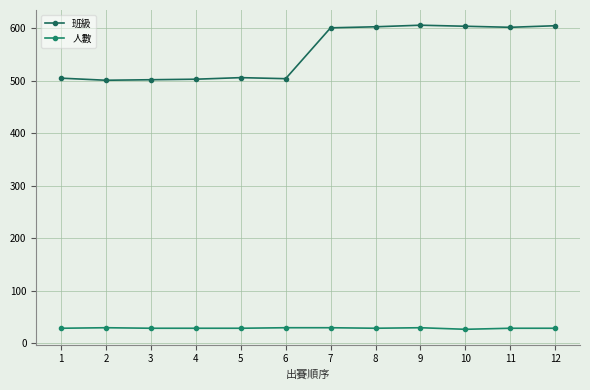

Reading right to left, list all the values displayed in this chart.

班級: 605	602	604	606	603	601	504	506	503	502	501	505
人數: 28	28	26	29	28	29	29	28	28	28	29	28